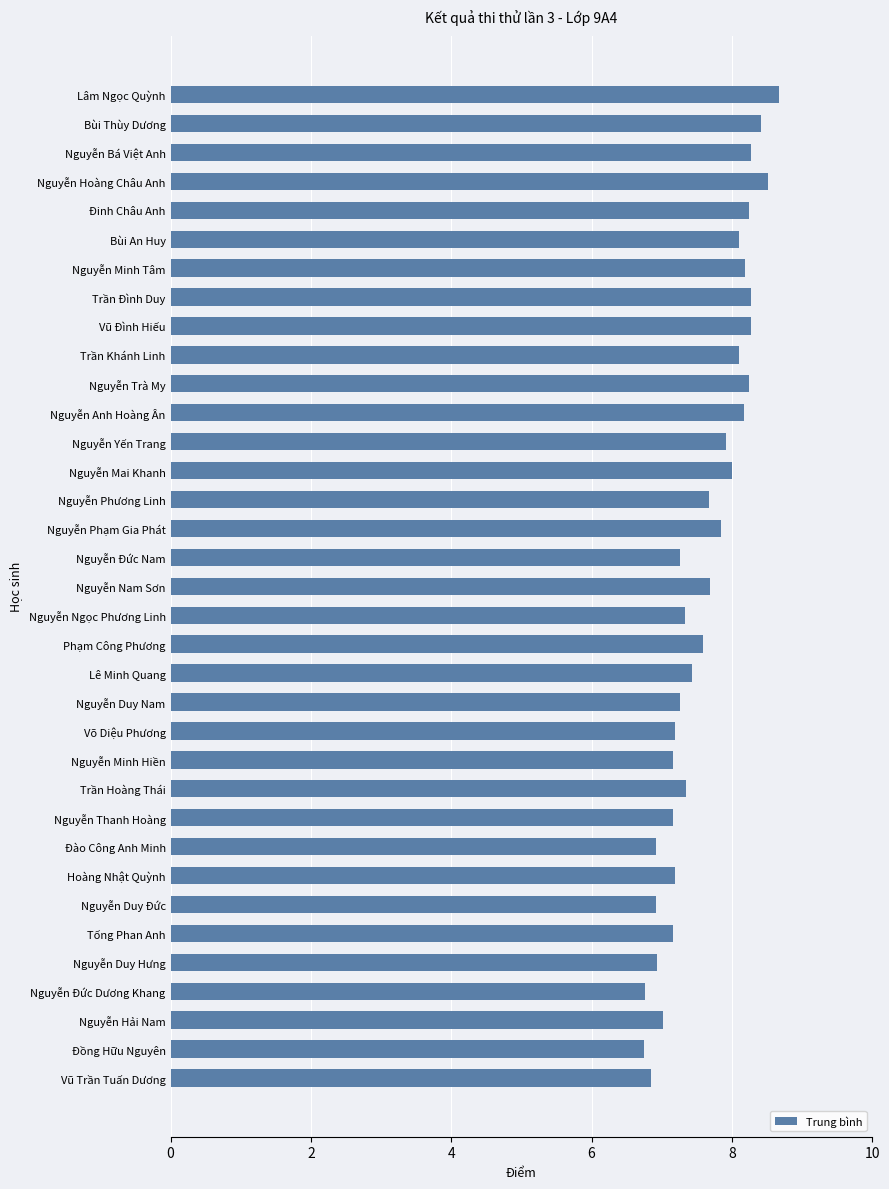

Is it true that the value at Nguyễn Minh Tâm is 2.3?

False